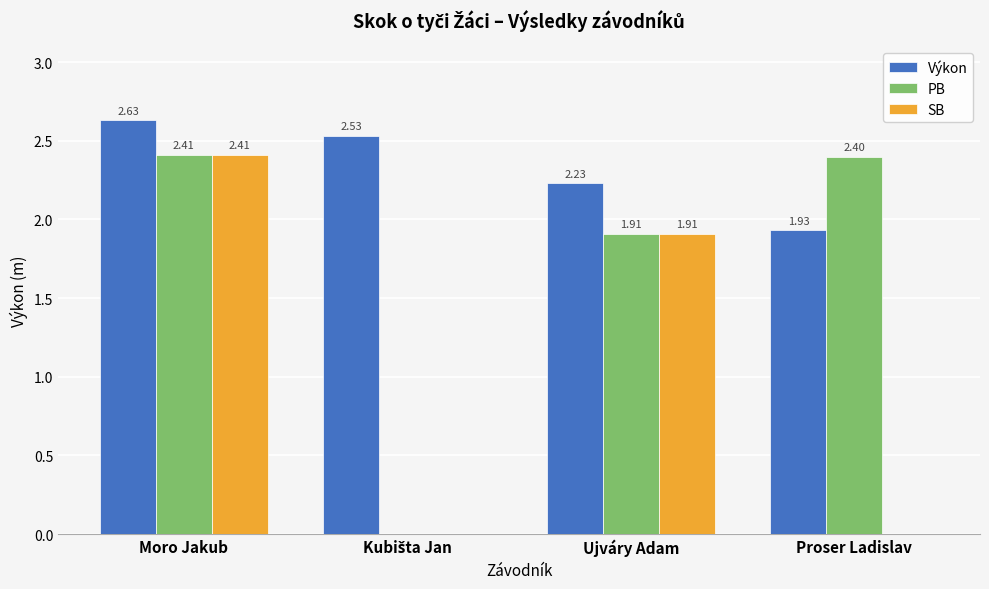

What is the total value across all series at Proser Ladislav?

4.3